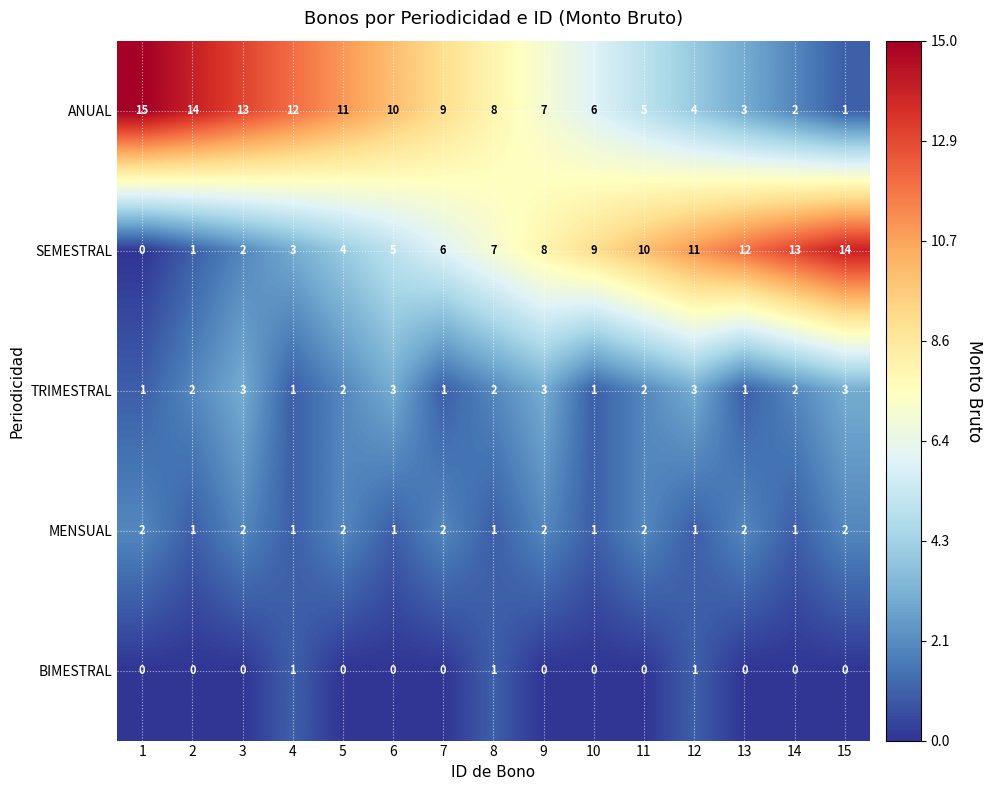

What is the spread (max minus min) of values at 7?

9